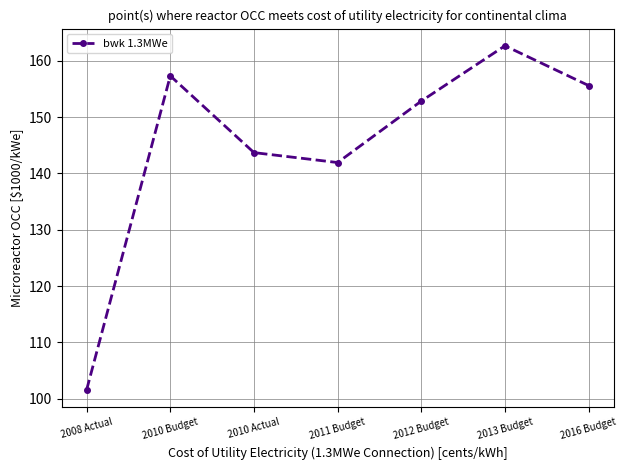

List the labels in order of value, largest first.

2013 Budget, 2010 Budget, 2016 Budget, 2012 Budget, 2010 Actual, 2011 Budget, 2008 Actual